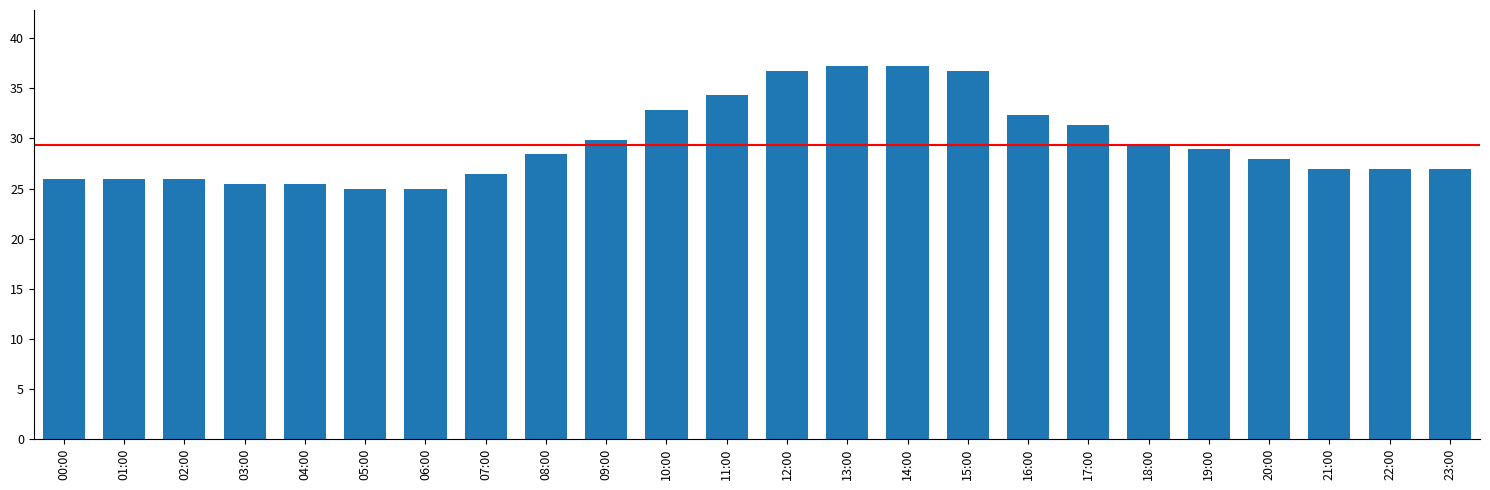

What is the sum of the values at 11:00 and 06:00?

59.3